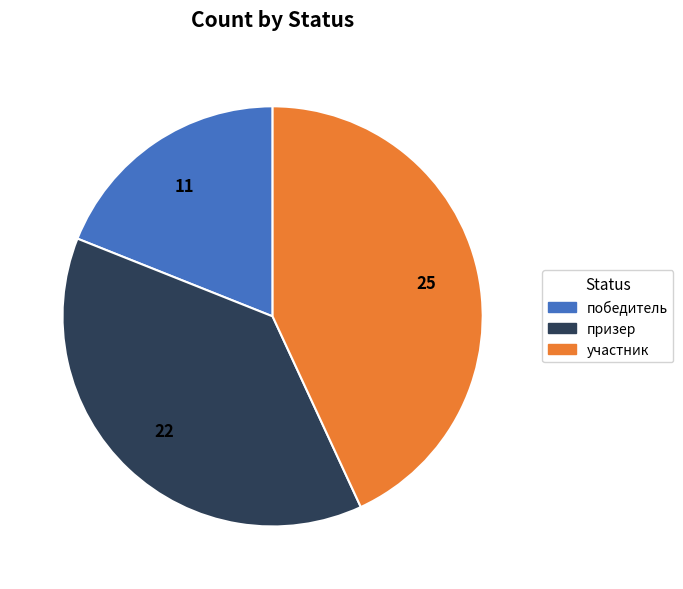

Combined, do призер and победитель account for over 50%?

Yes